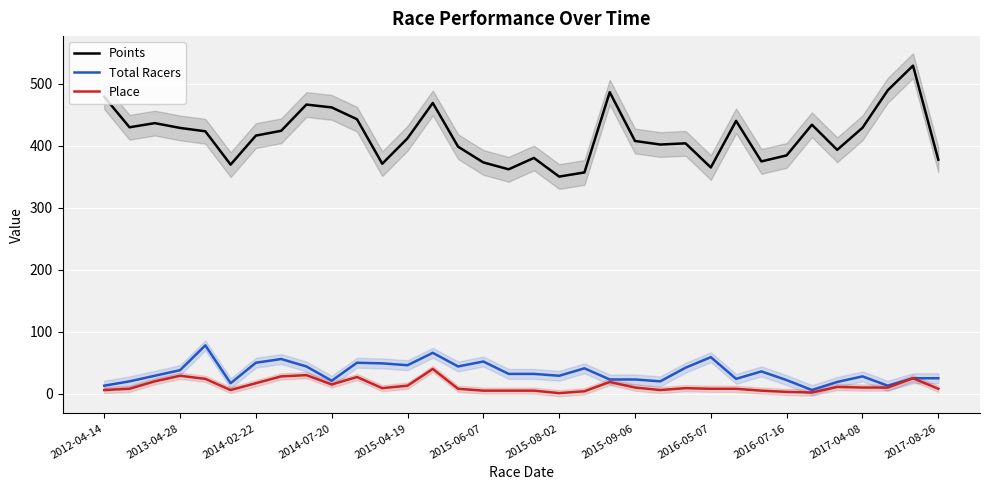

Which series changed the most between 23 and 28?

Total Racers